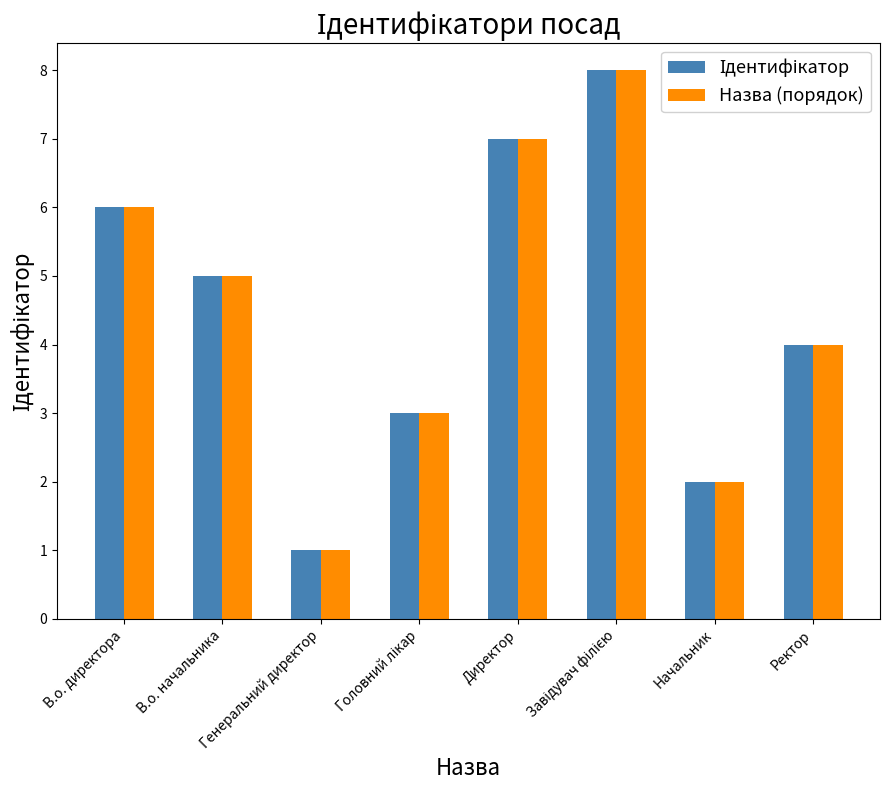

What is the greatest value displayed?

8